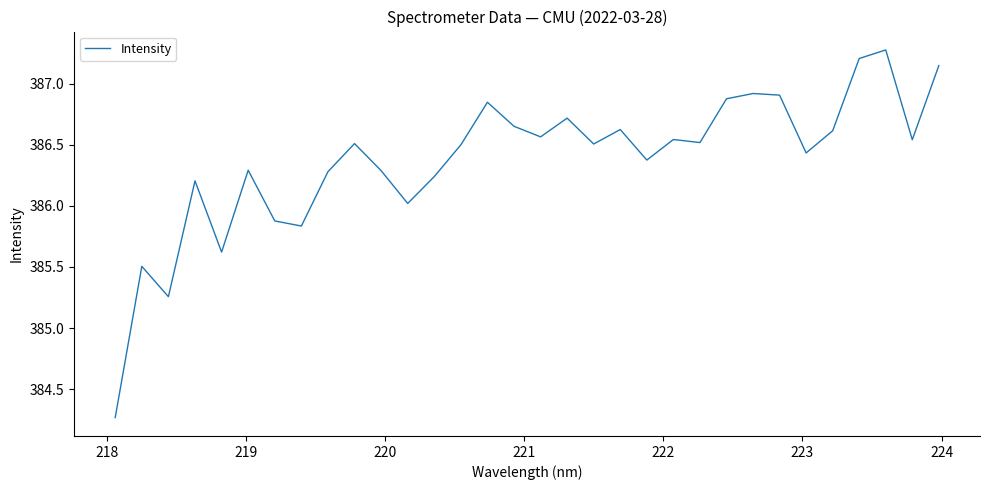

What is the difference between the maximum and minimum values?

3.0